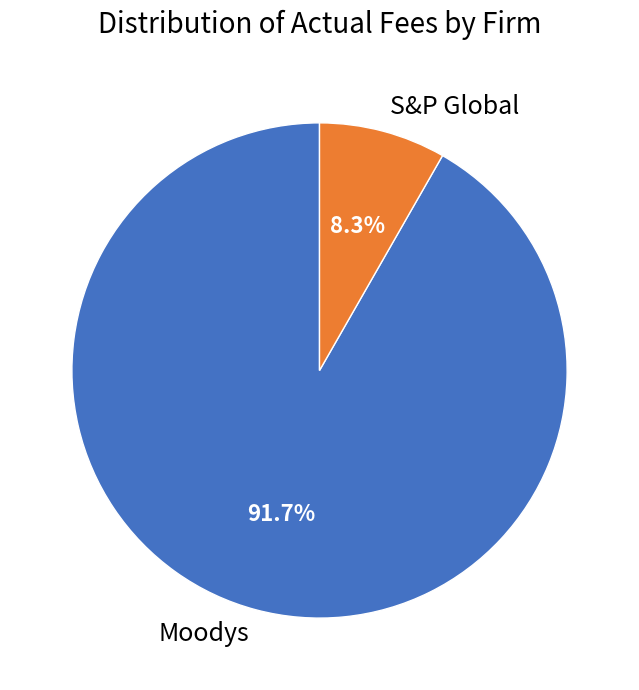

Is it true that S&P Global is 8% of the pie?

True